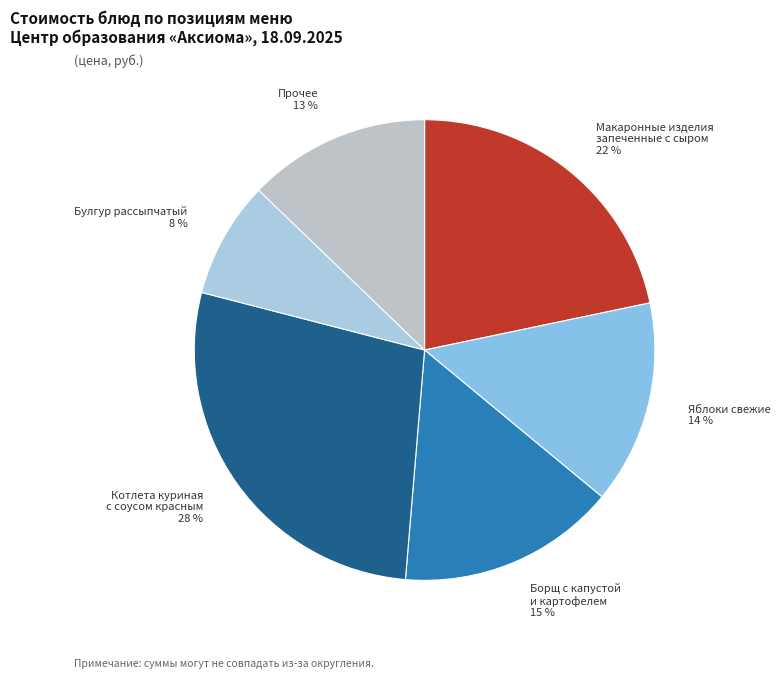

What percentage is the Прочее 13 % slice, to the nearest percent?

13%